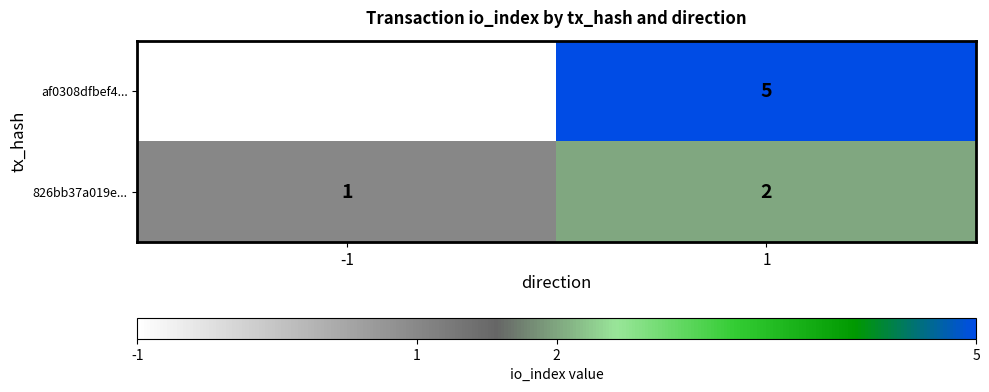

Between -1 and 1, which series saw the biggest shift?

af0308dfbef4...